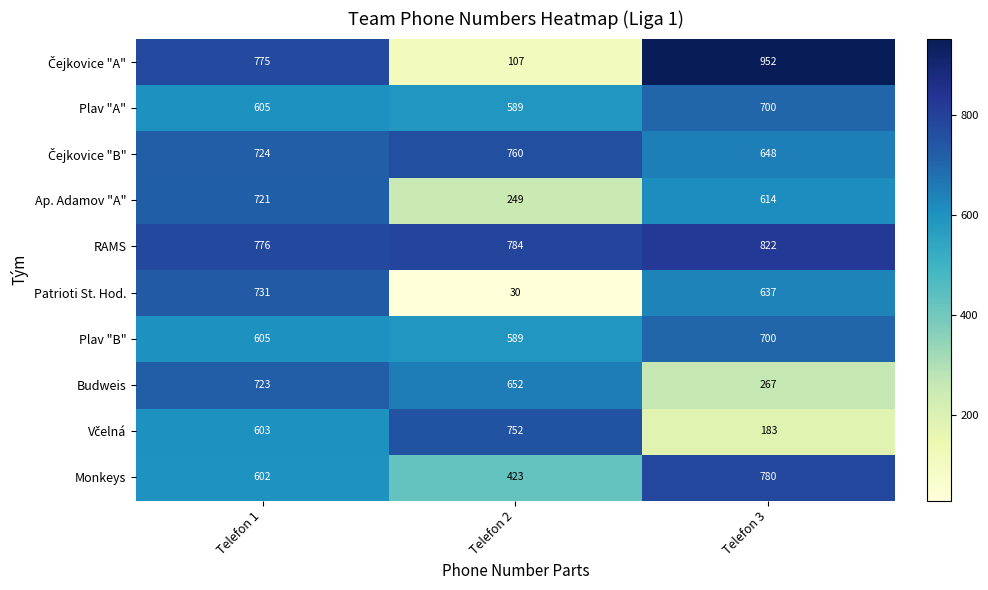

Which series changed the most between Telefon 1 and Telefon 2?

Patrioti St. Hod.